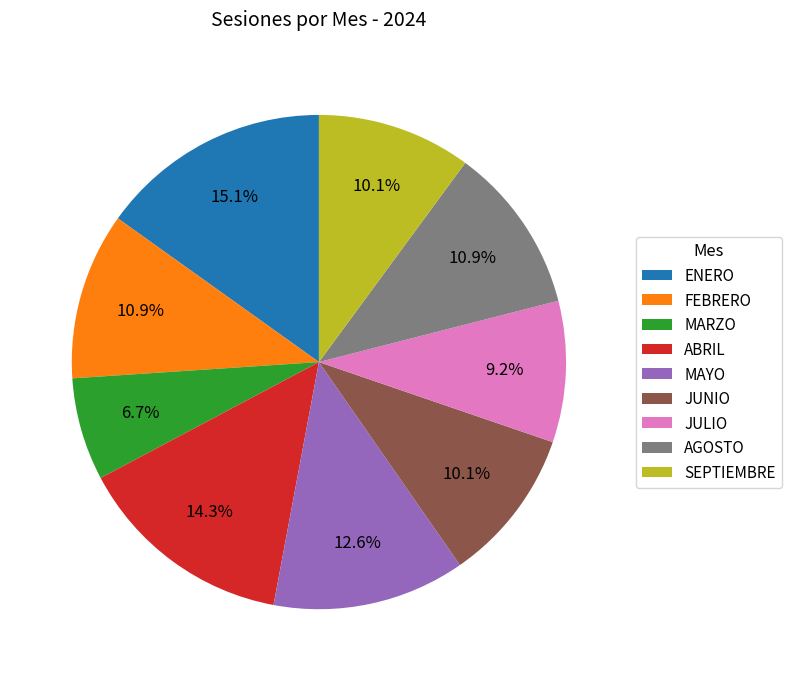

To the nearest percent, what is the difference between the largest and smallest slice percentages?

8%